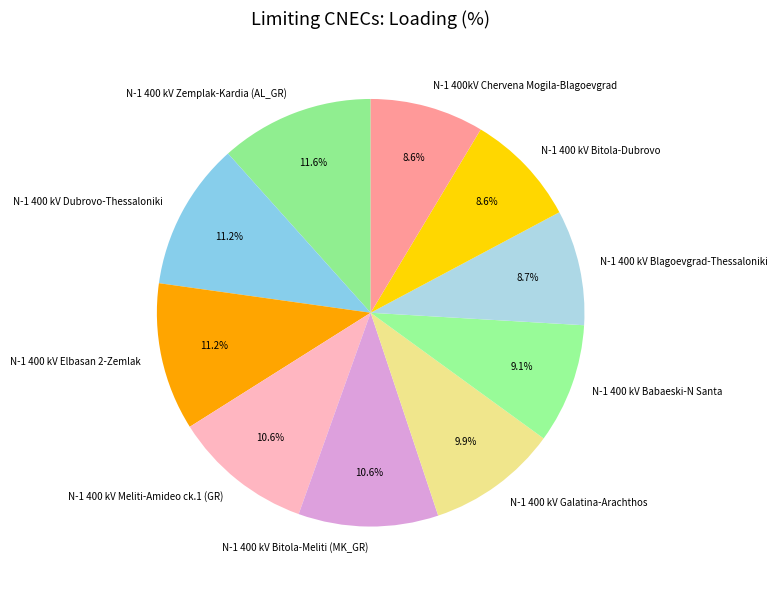

To the nearest percent, what portion does N-1 400 kV Galatina-Arachthos represent?

10%